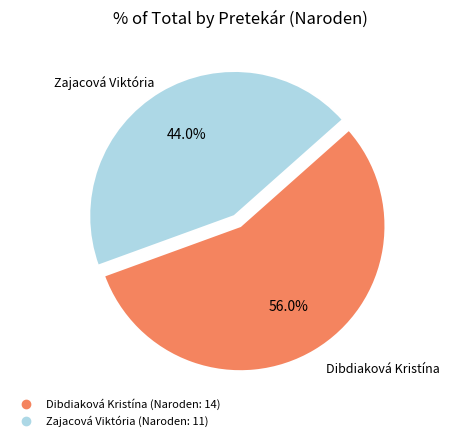

Is it true that Zajacová Viktória is 35% of the pie?

False